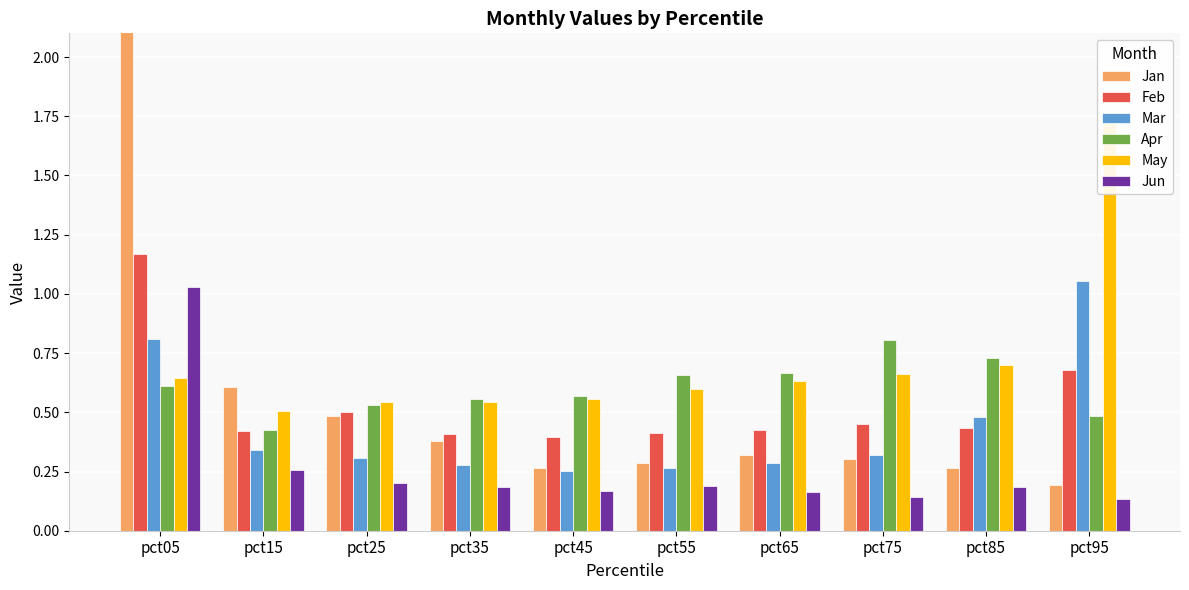

Count the Apr values in the range 0 to 1.

10